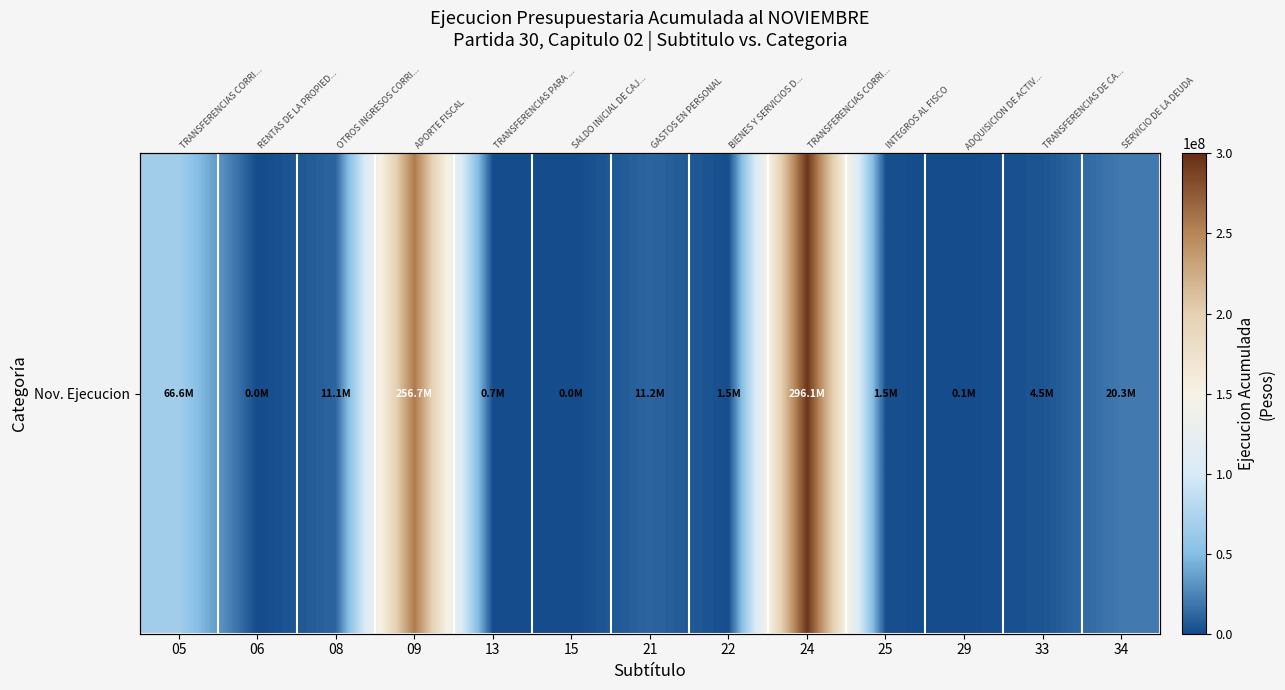

What is the difference between the second highest and second lowest values?

256730666